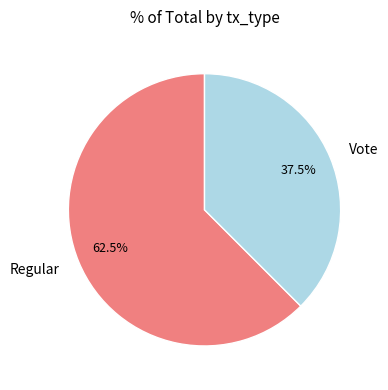

Count the number of slices in the pie.

2